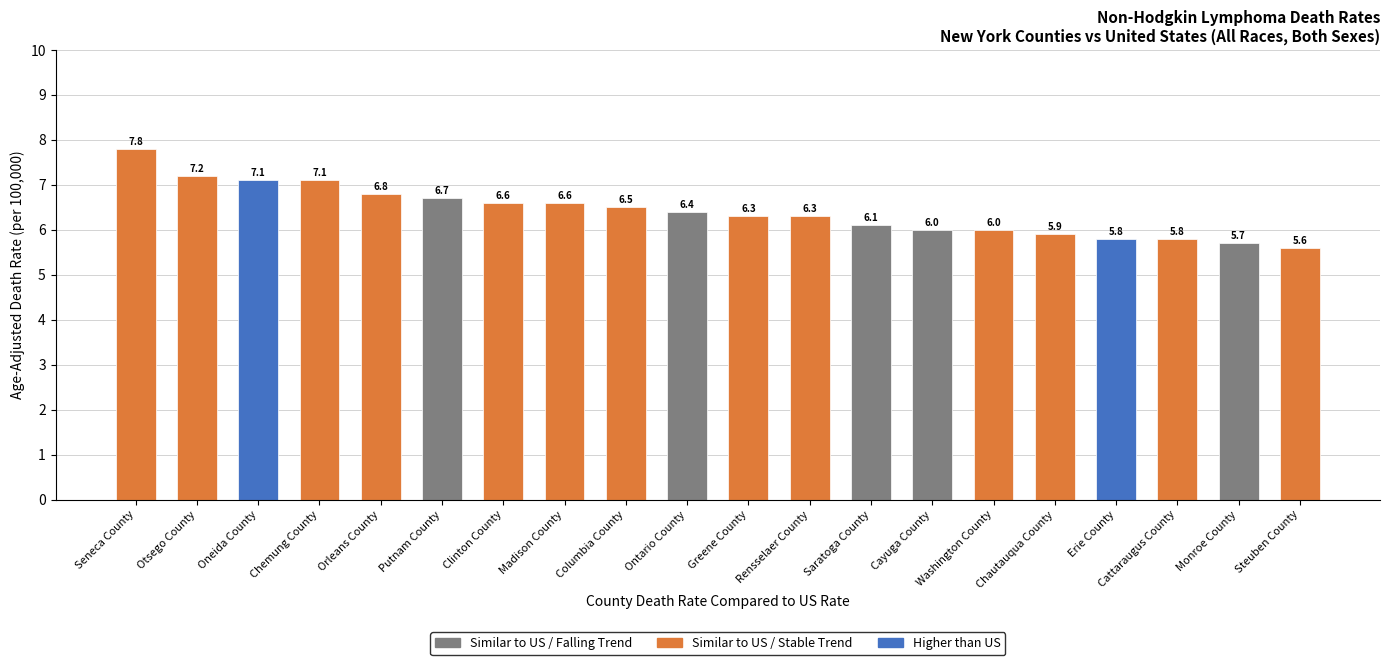

Rank the series by their maximum value, from lowest to highest.

Falling (Similar to US), Higher than US, Stable (Similar to US)